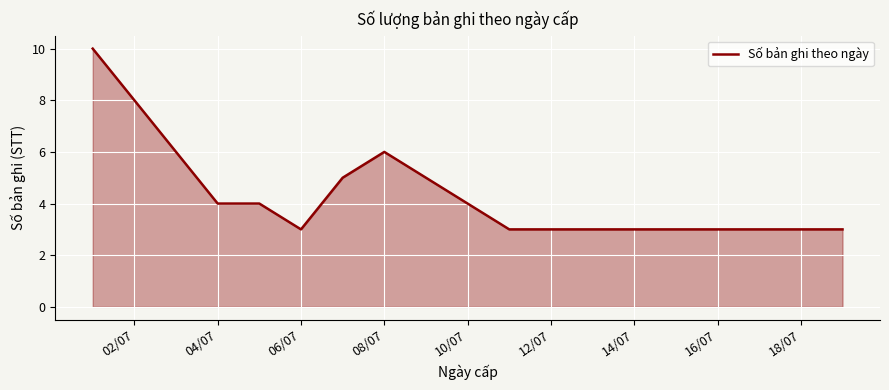

What is the greatest value displayed?

10